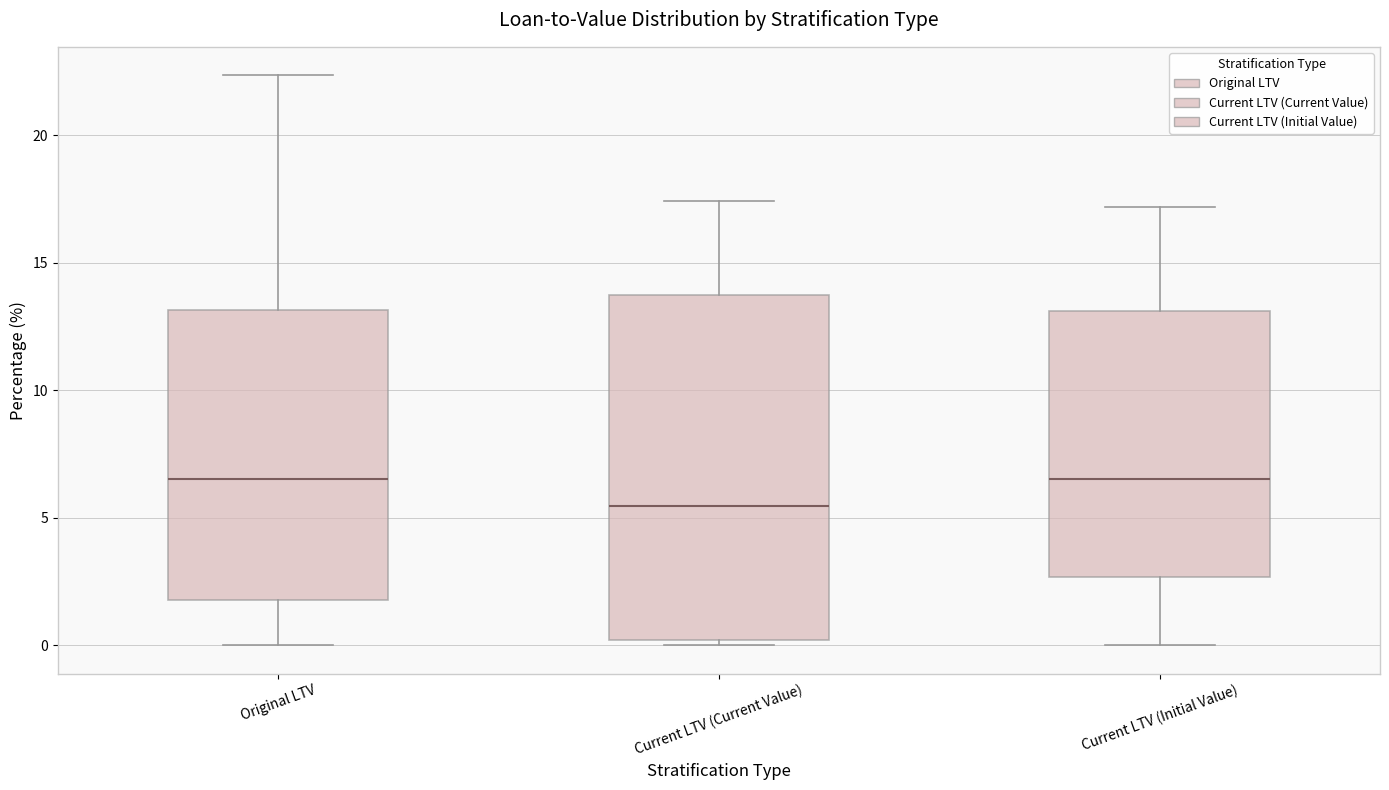

Where does the median line of the box for Original LTV sit on the y-axis? The values are not printed on the chart, so give them approximately, as read against the axis.

6.5